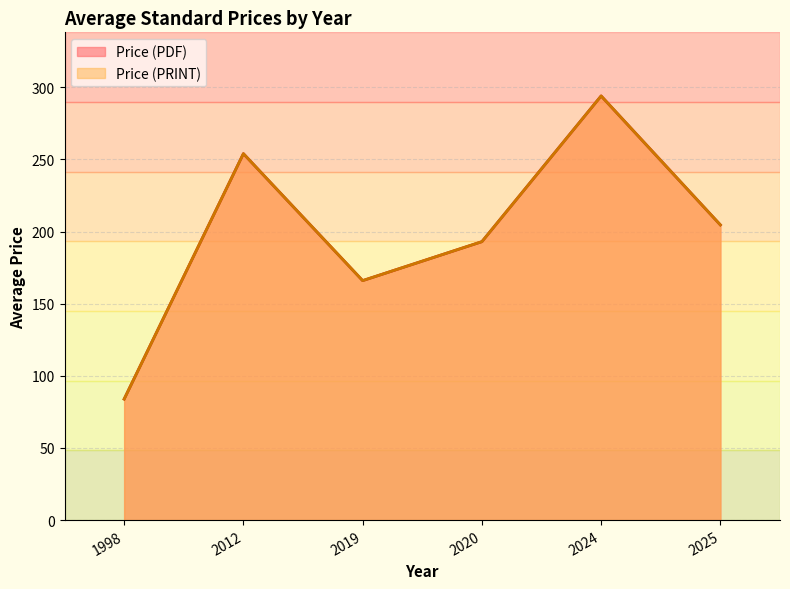

Does the chart have visible grid lines?

Yes